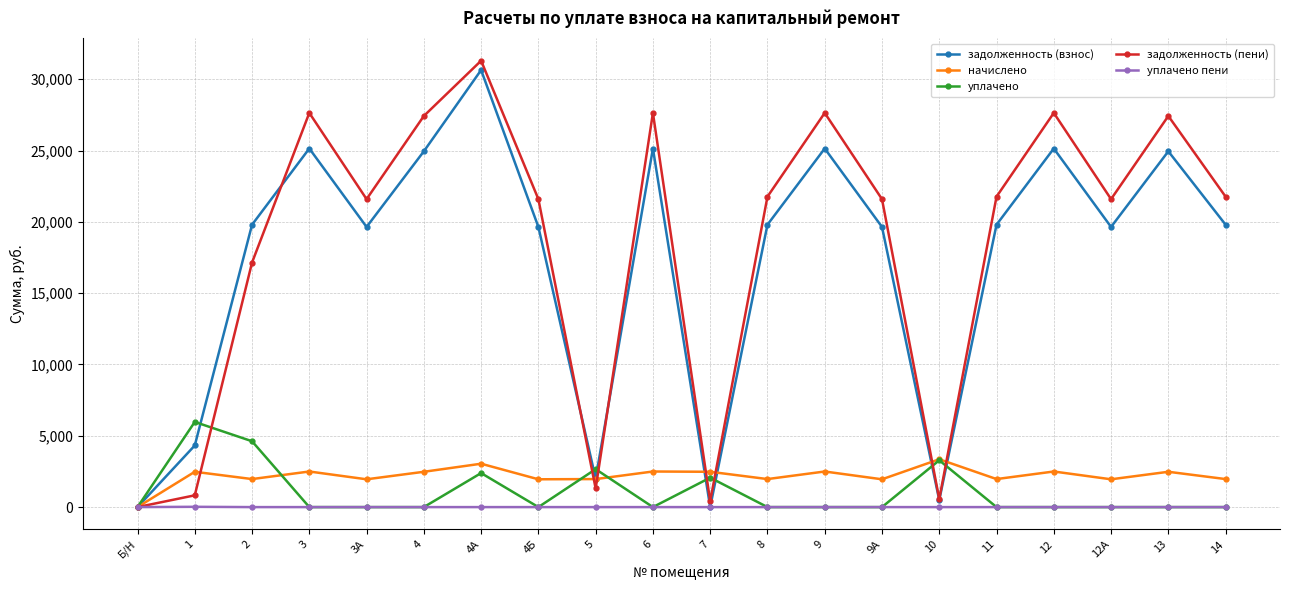

What is the maximum value for задолженность (пени)?

31300.6